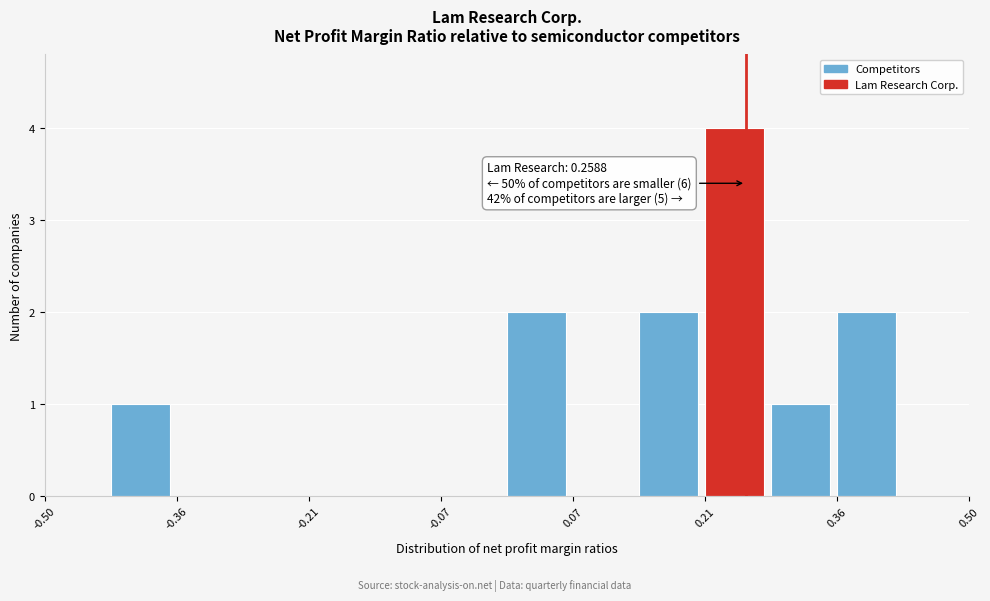

Read against the x-axis, roughly where is the centre of the tallest bar?

0.24